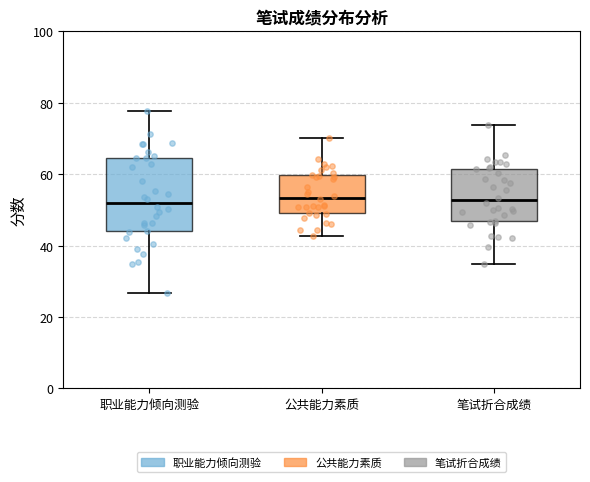

Where does the median line of the box for 职业能力倾向测验 sit on the y-axis? The values are not printed on the chart, so give them approximately, as read against the axis.

52